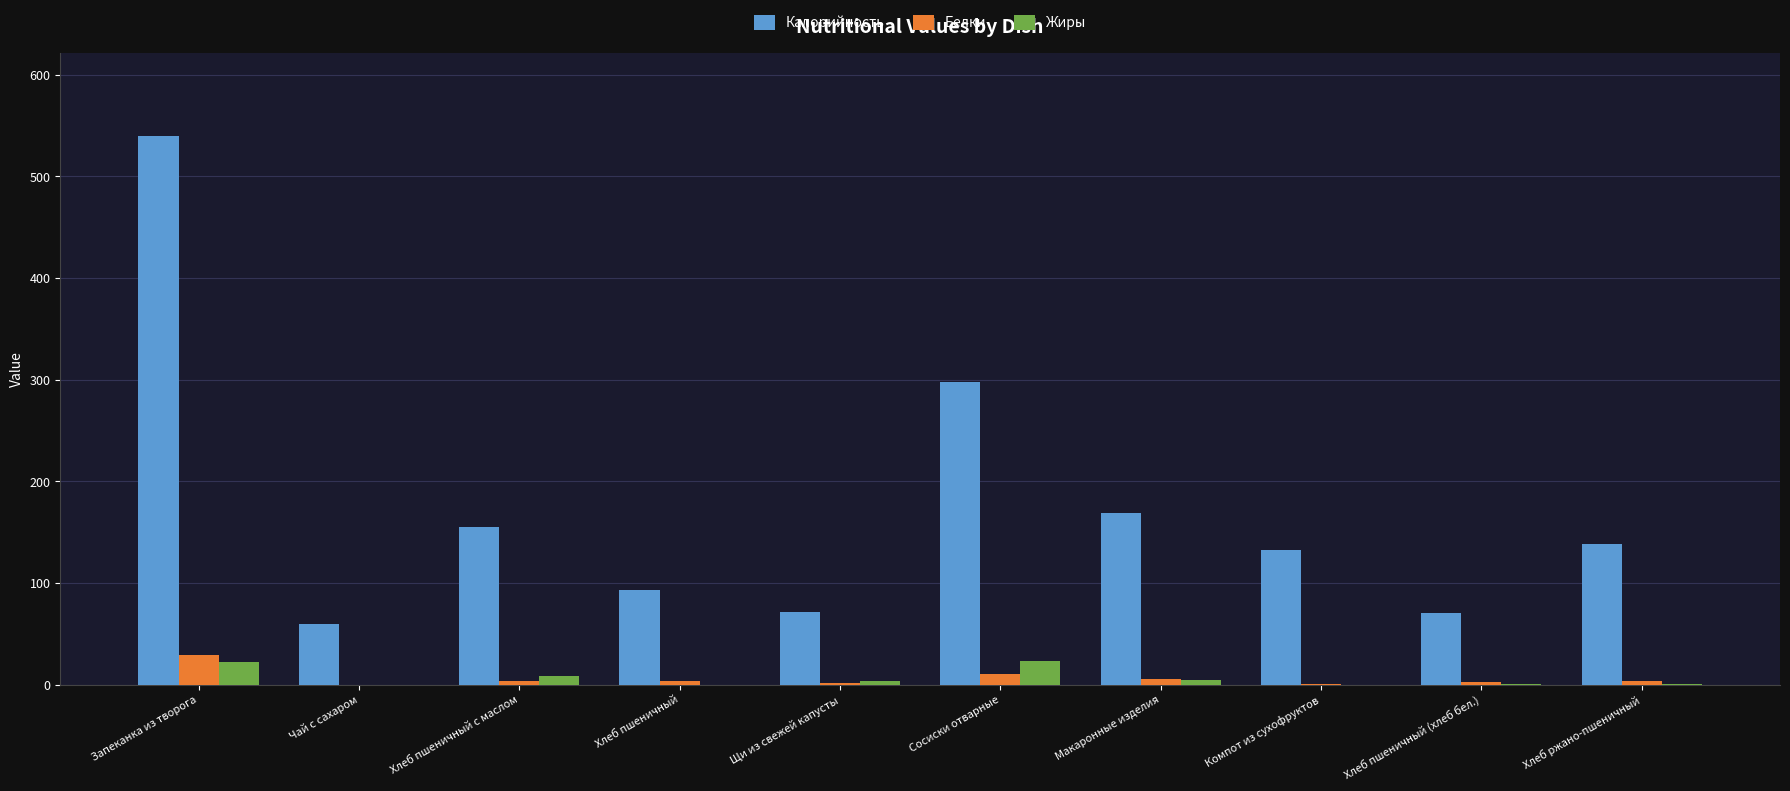

What is the sum of all Белки values?

59.6